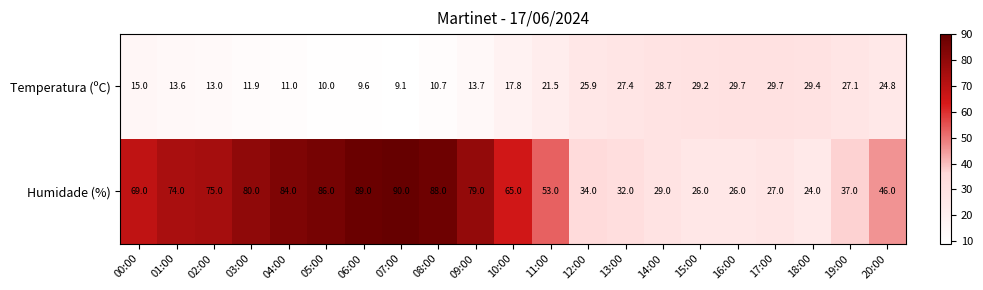

What is the difference between the highest and lowest values at 00:00?

54.0